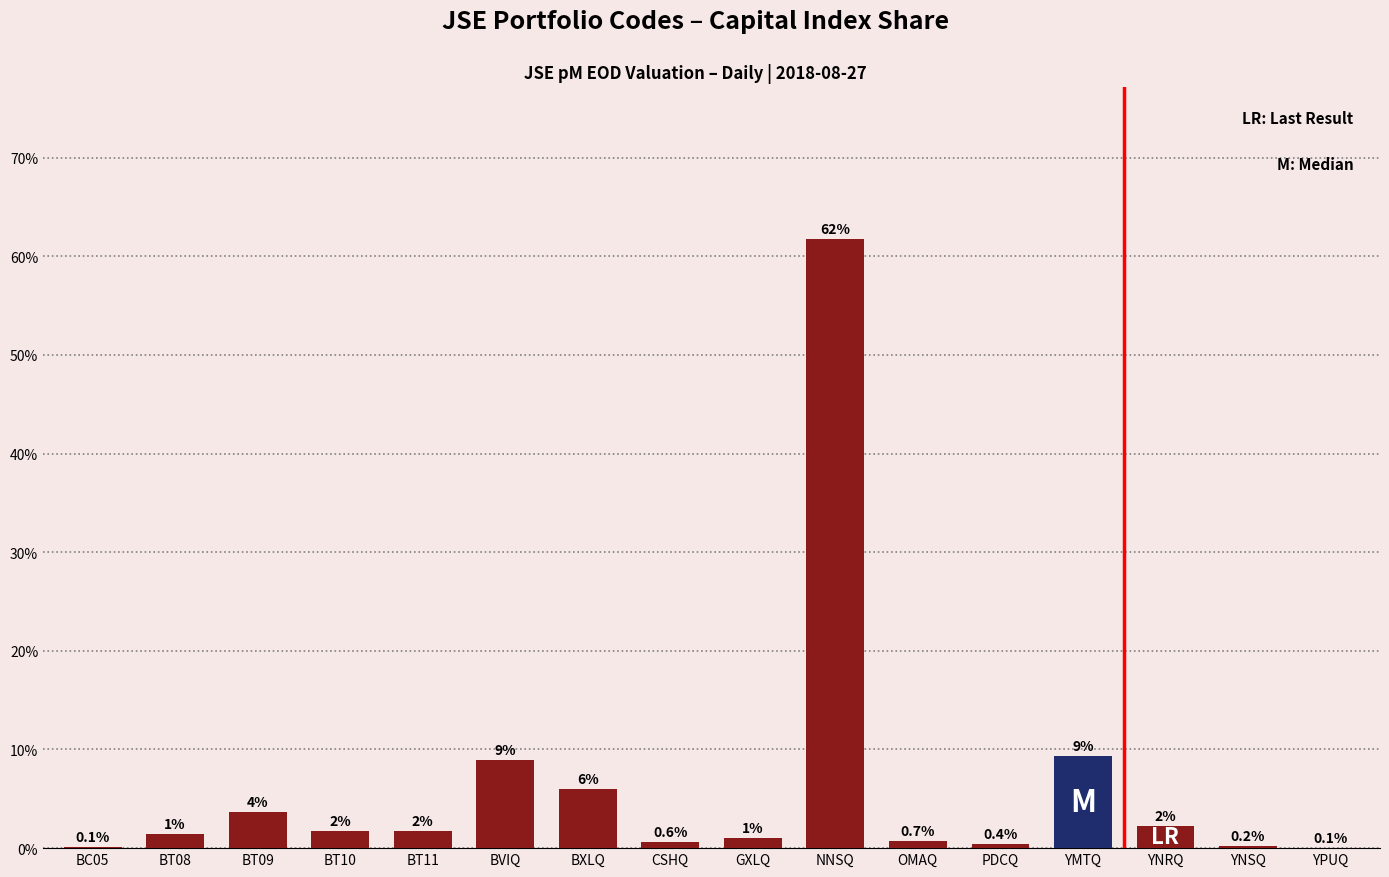

What is the change in value from CSHQ to PDCQ?

-0.2